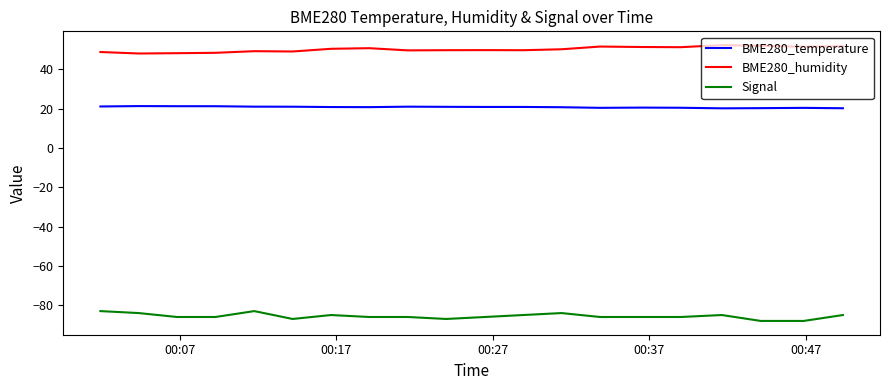

True or false: BME280_humidity and Signal intersect in this chart.

False